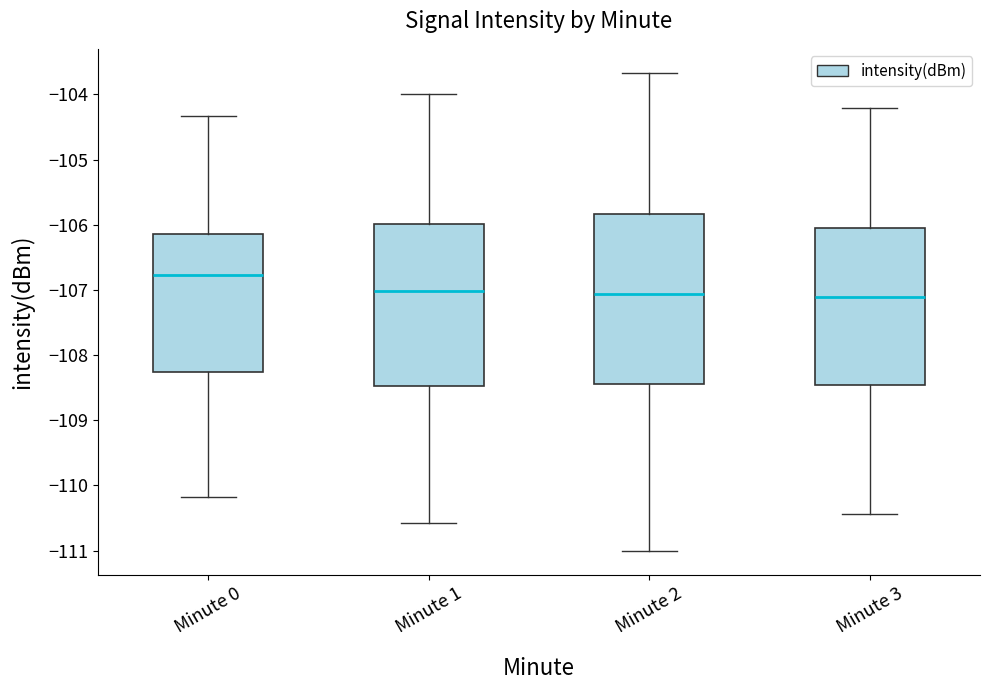

Where is the upper edge of the box for Minute 3 on the y-axis? The values are not printed on the chart, so give them approximately, as read against the axis.

-106.0